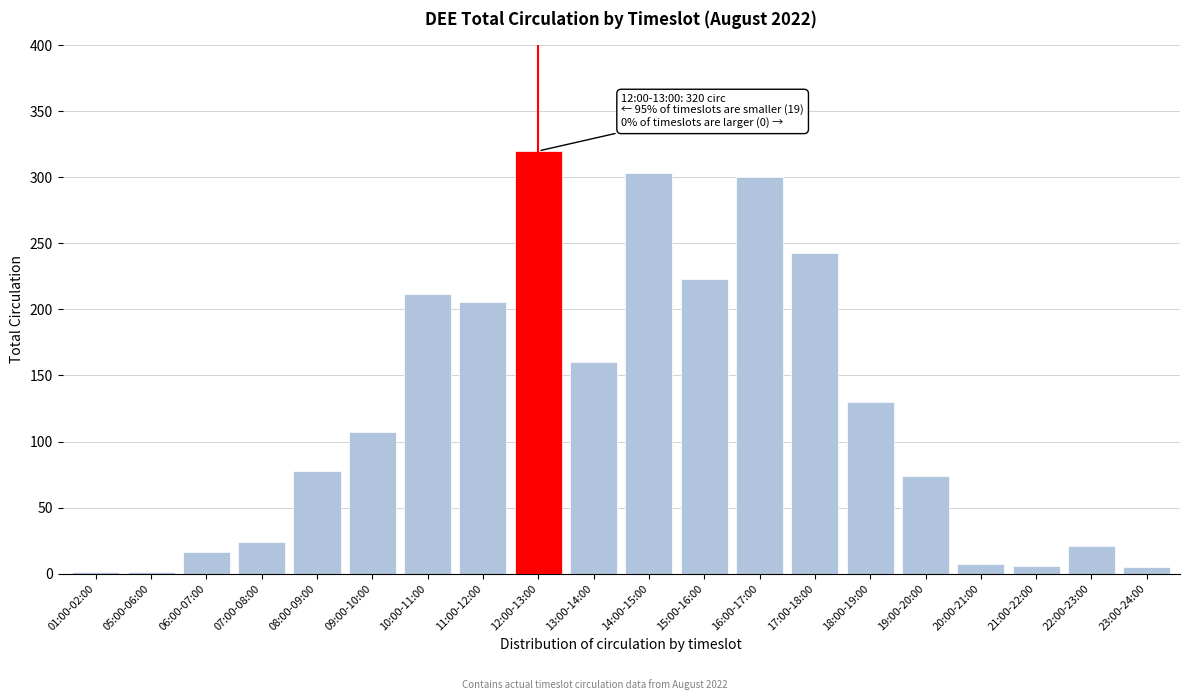

What is the sum of all values?

2437